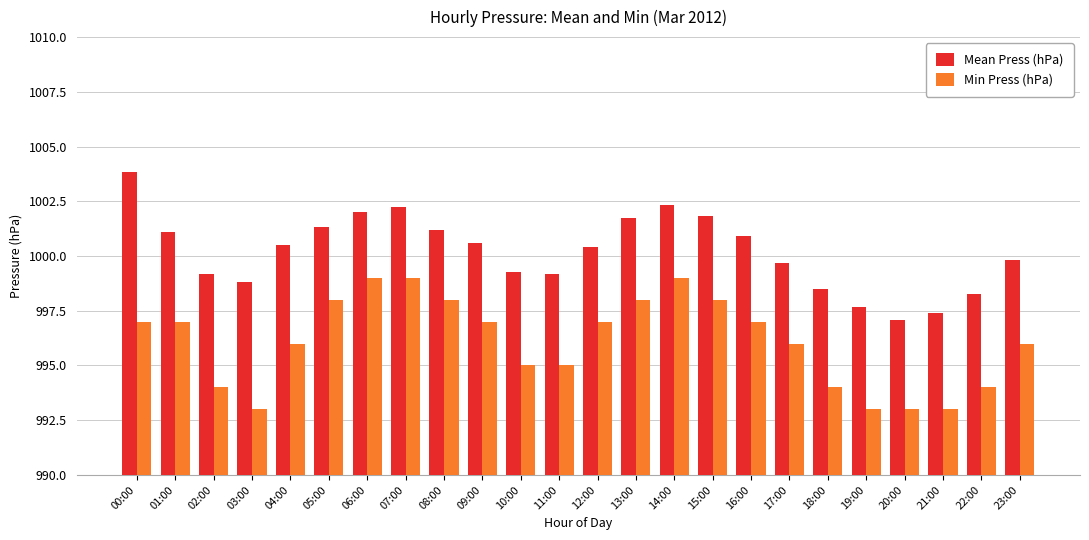

How many values in the Min Press (hPa) series are below 997?

12